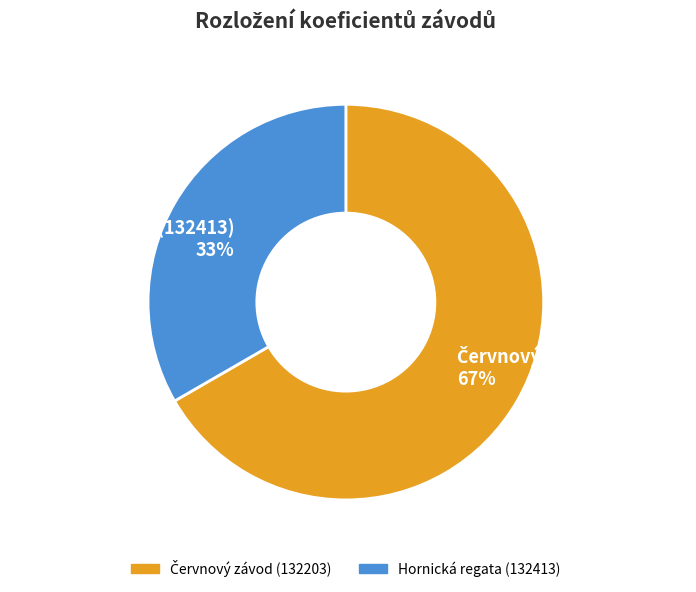

Which category has the smallest portion of the pie?

Hornická regata (132413)